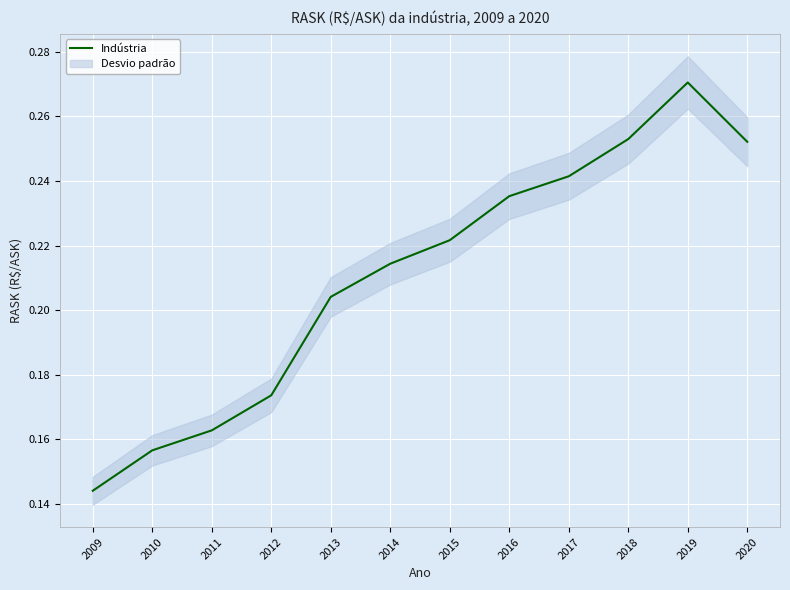

True or false: the data shows 0.1 at 2009.

True